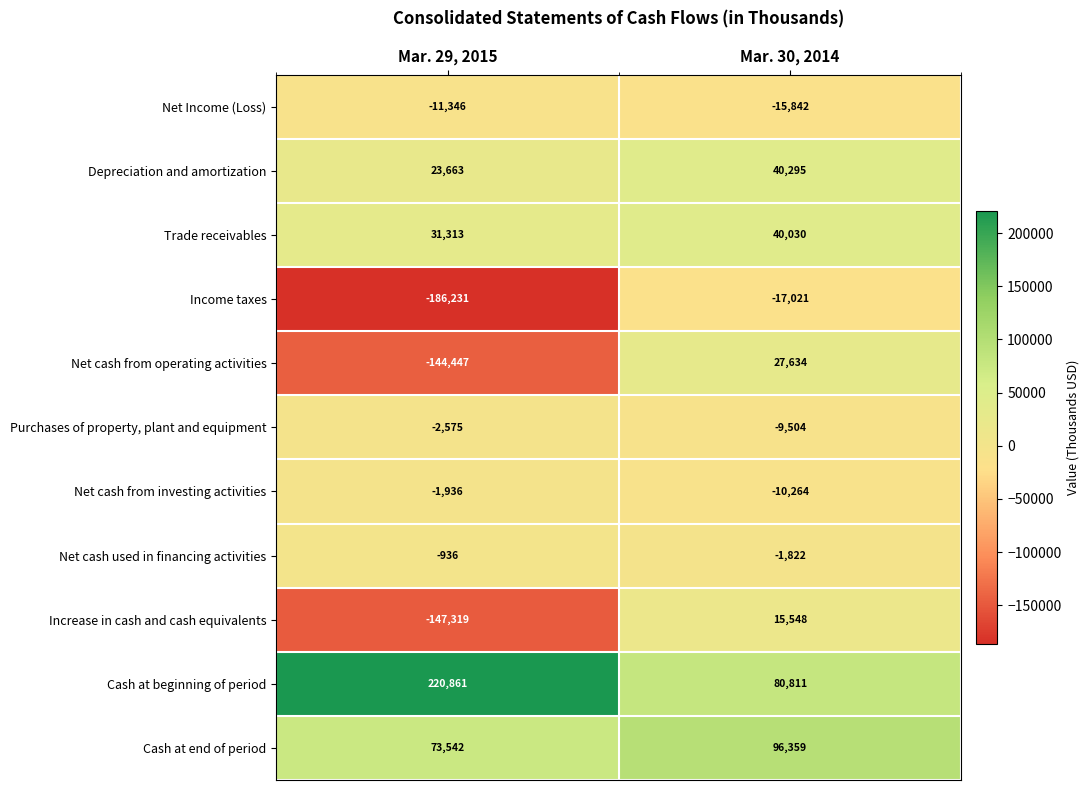

At which label is Depreciation and amortization closest to 31979?

Mar. 29, 2015